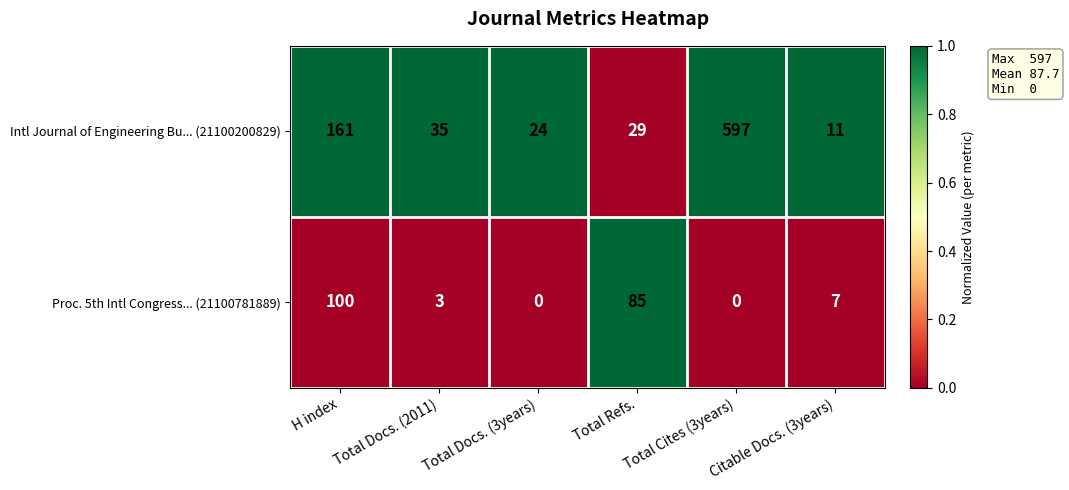

At how many categories does at least one series exceed 0?

6